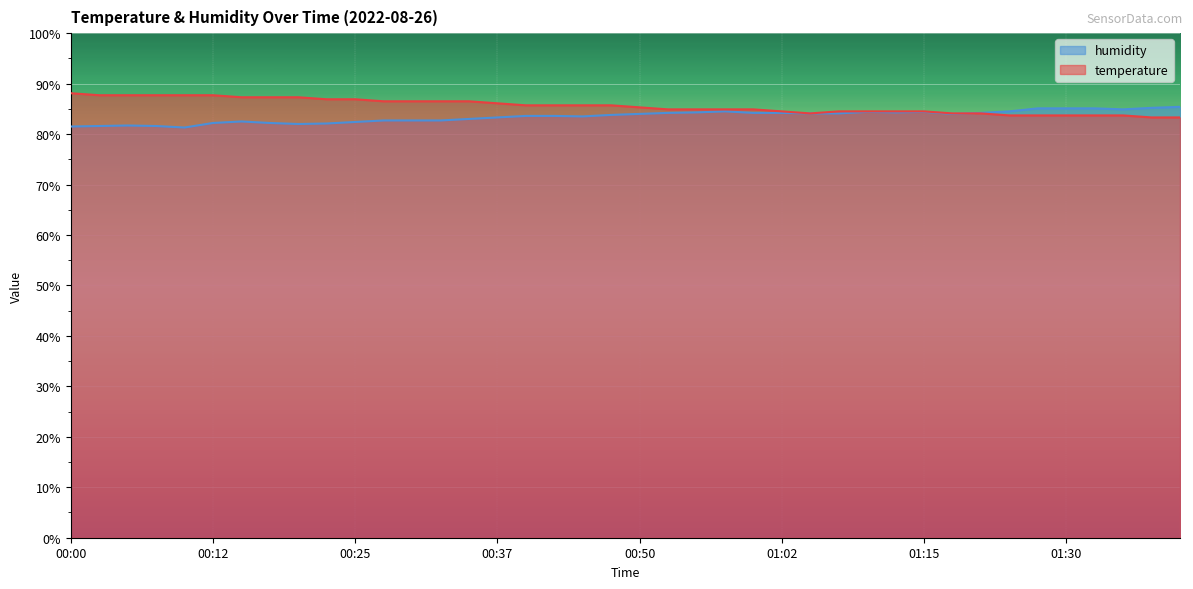

What is the spread (max minus min) of values at 01:17?

0.1